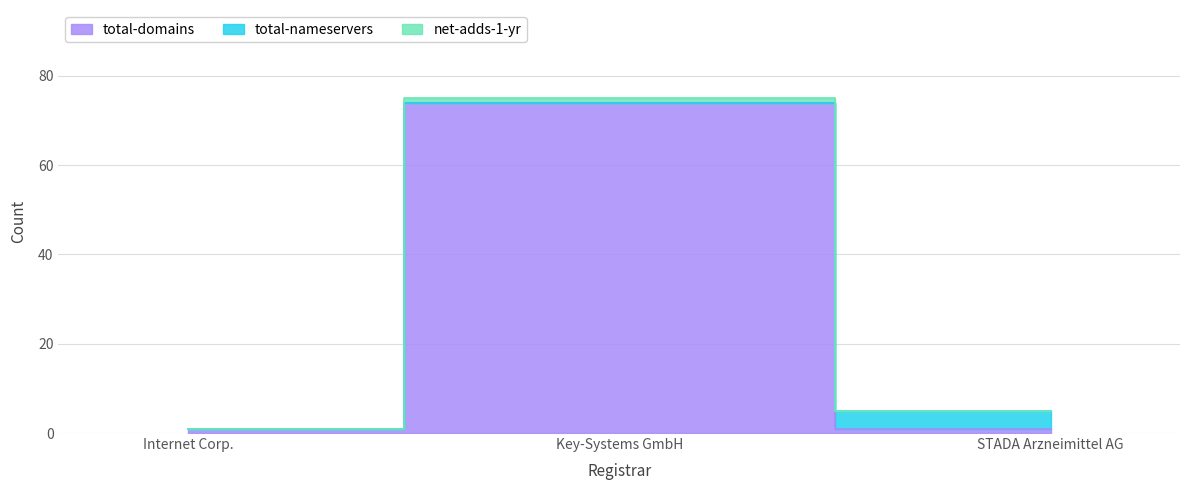

Is it true that net-adds-1-yr equals 75 at Key-Systems GmbH?

True